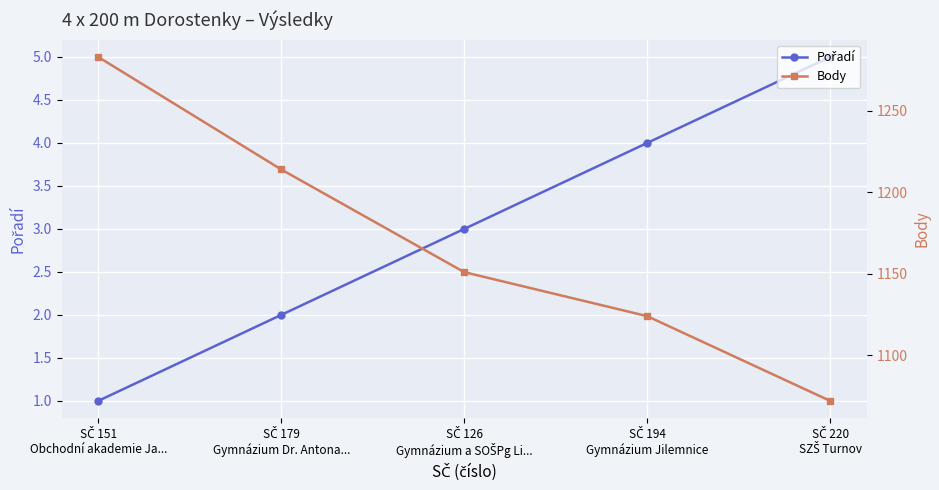

What is the difference between the Pořadí values at SČ 194
Gymnázium Jilemnice and SČ 179
Gymnázium Dr. Antona...?

2